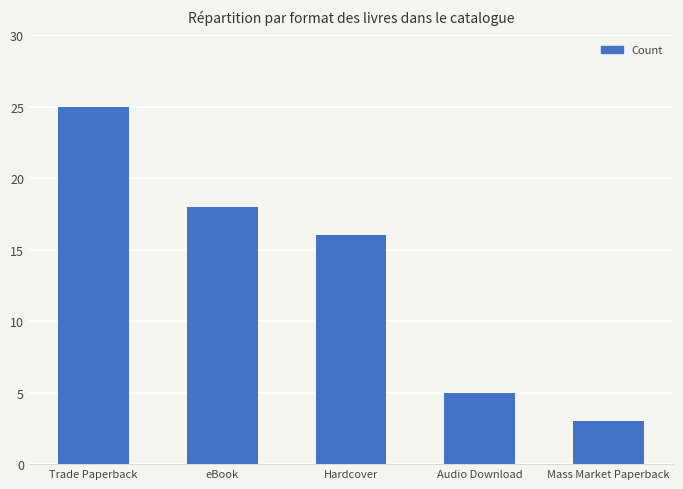

Is it true that the value at Mass Market Paperback is 3?

True